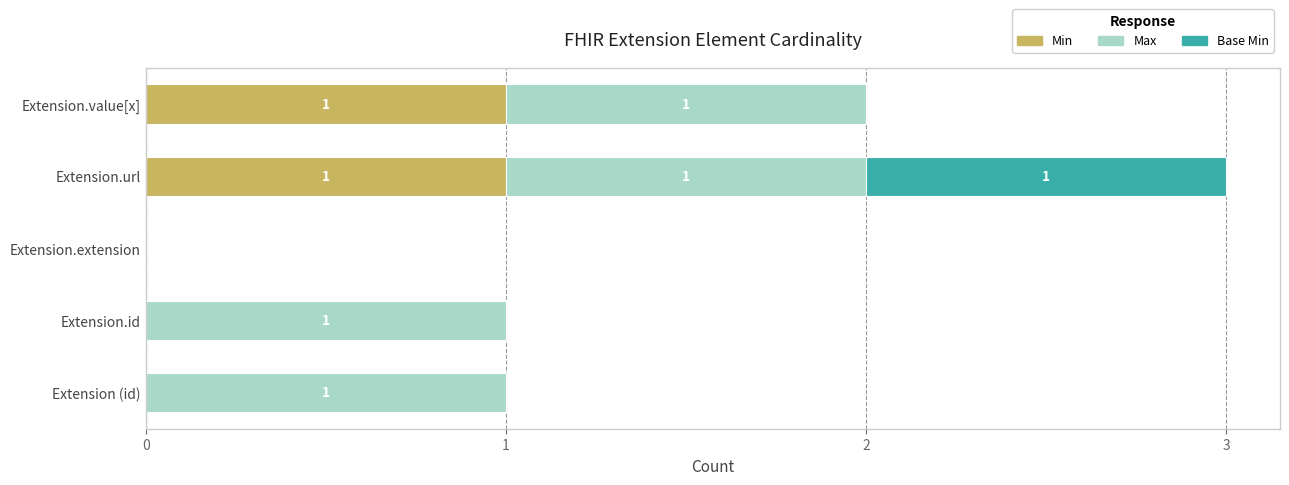

True or false: Min has a value of 1 at Extension.value[x].

True